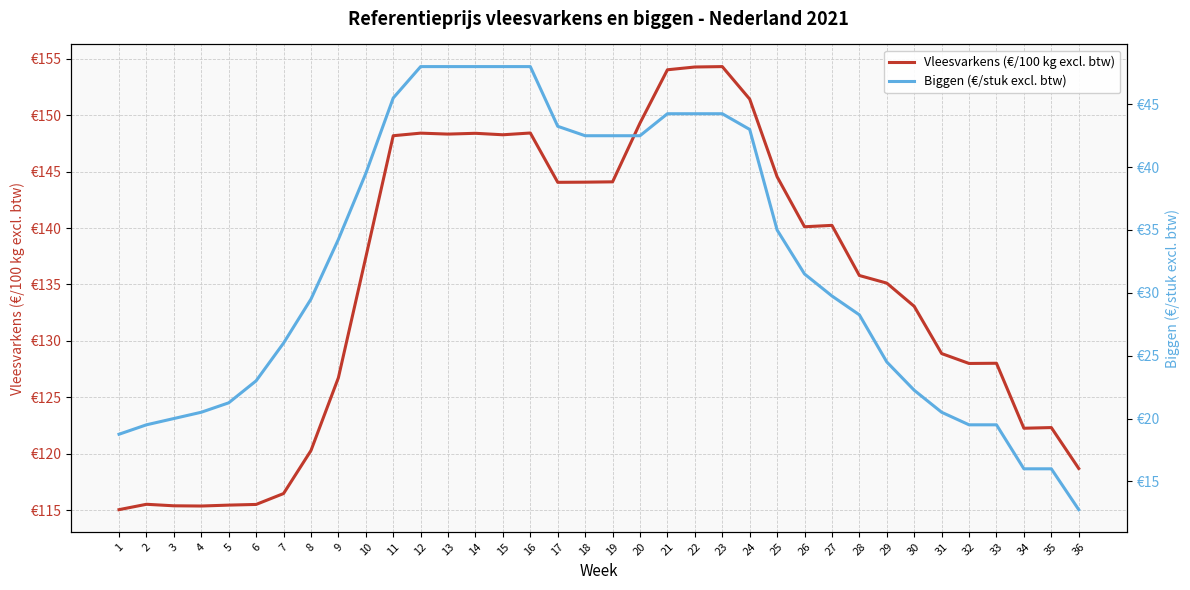

Where does the Vleesvarkens (€/100 kg excl. btw) series first go above 137?

10